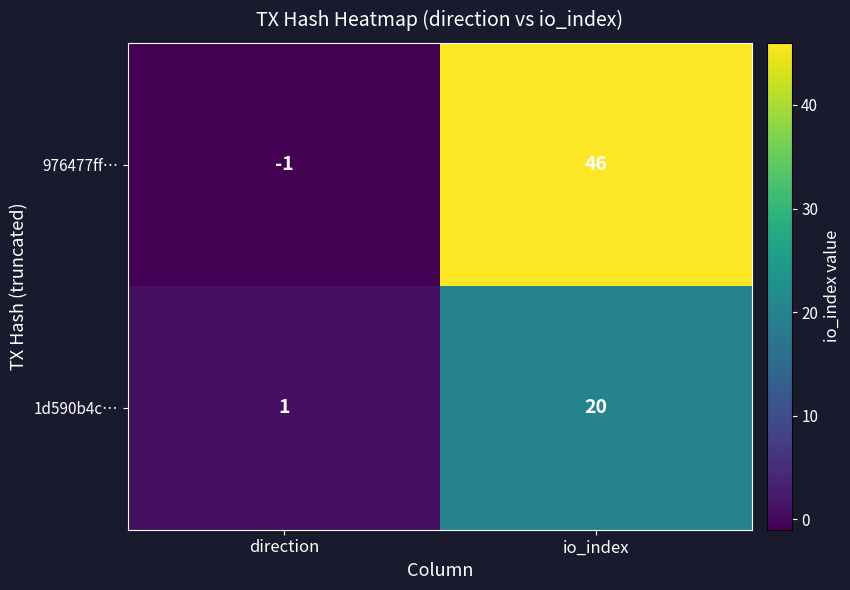

At which category does the chart reach its minimum across all series?

direction